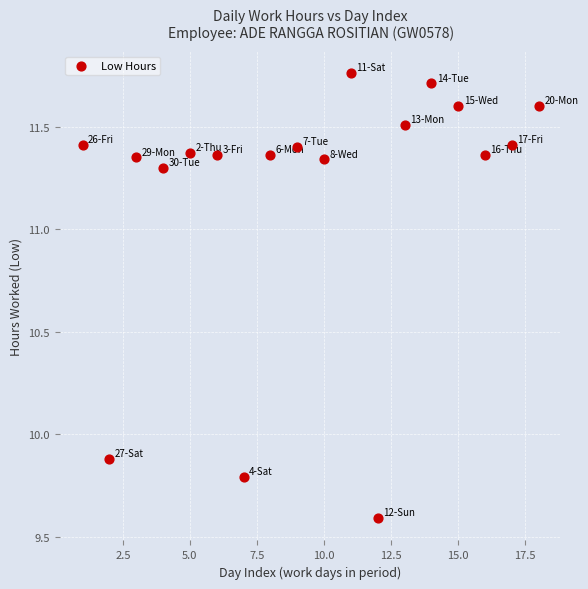

What Y value in the scatter plot is closest to 10?

9.9